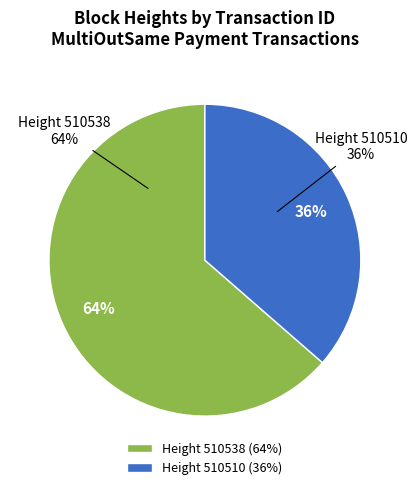

Rank the categories by value from lowest to highest.

510510, 510538